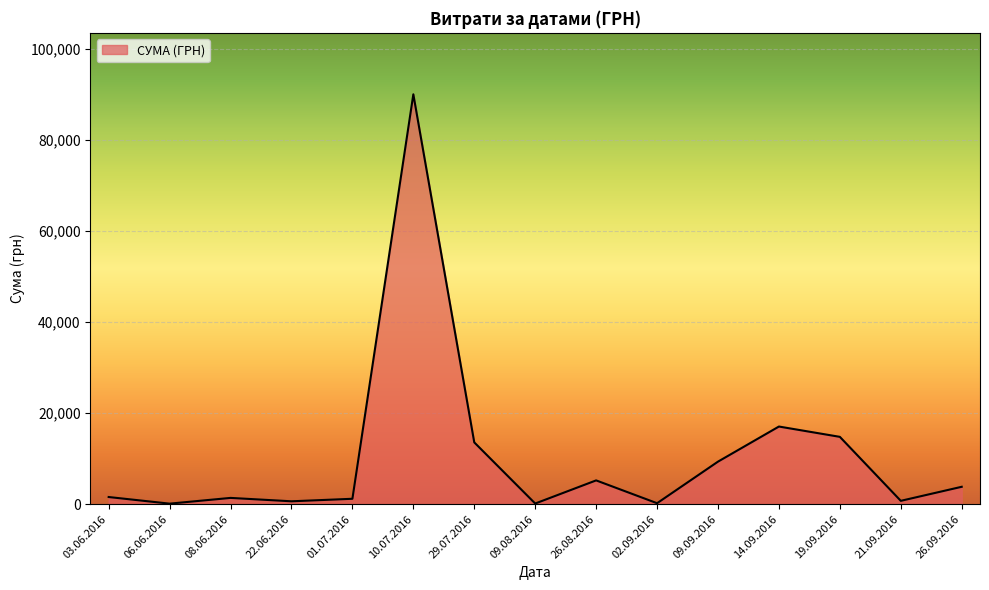

What is the difference between the second highest and minimum values?

16935.3